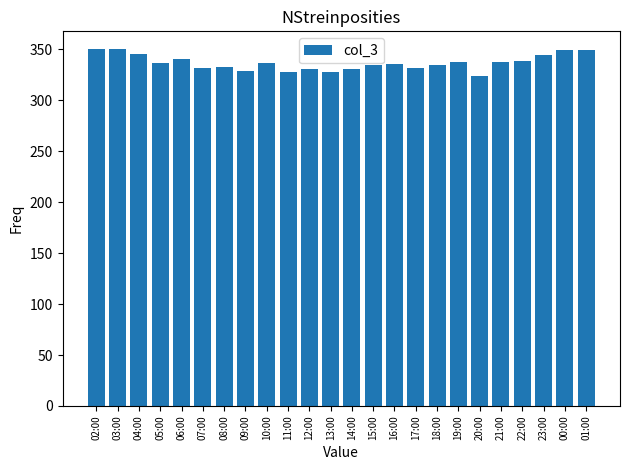

What is the difference between the maximum and minimum values?

26